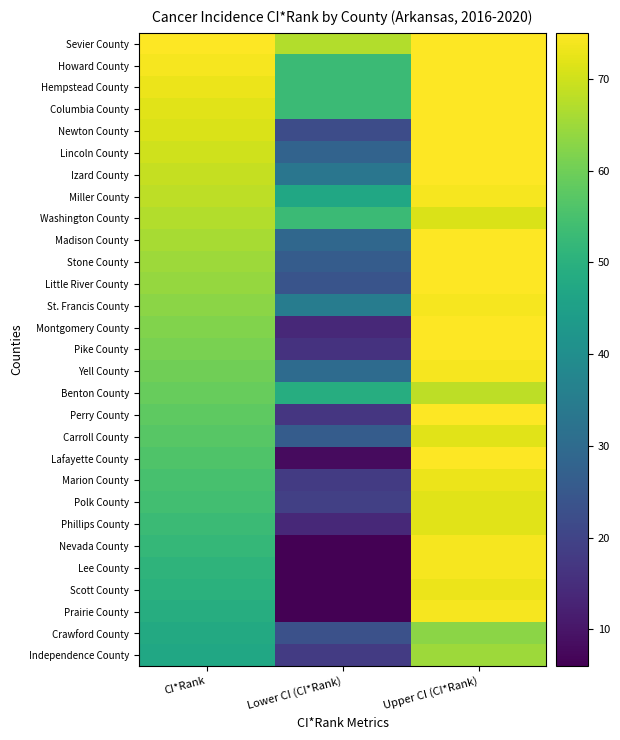

At which category does the chart reach its peak across all series?

CI*Rank